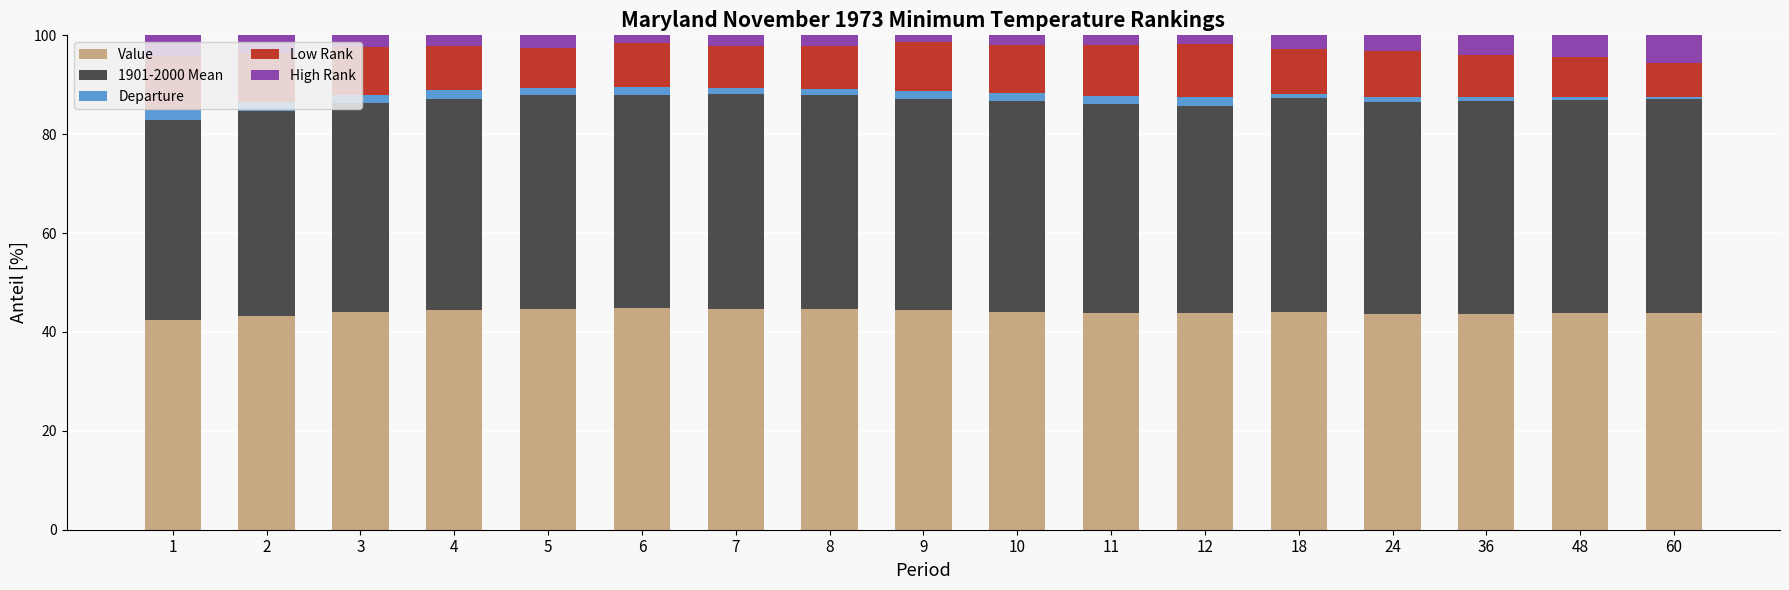

What is the total value across all series at 5?

100.0